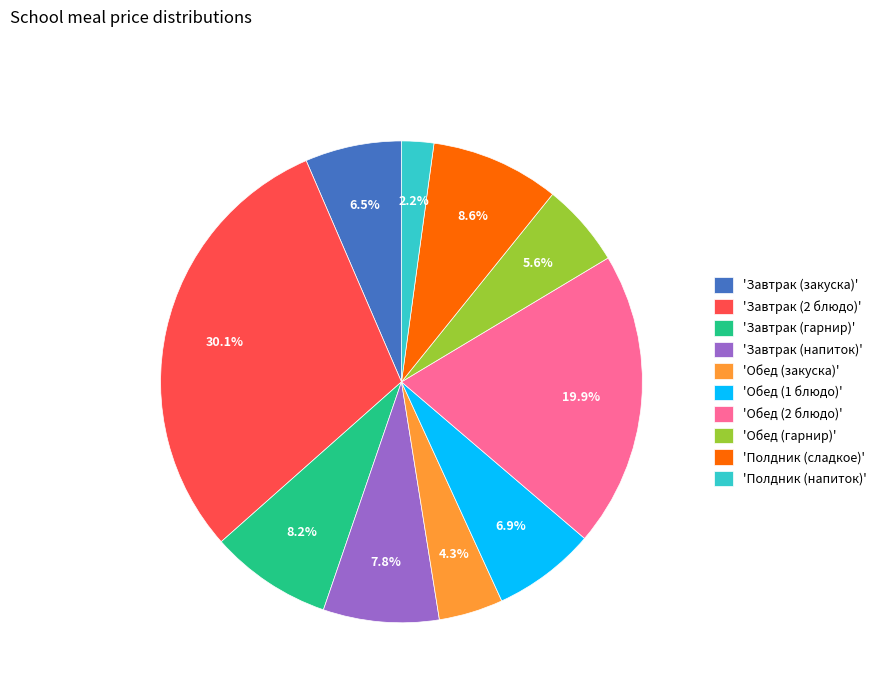

What percentage is NOT represented by 'Завтрак (напиток)'?

92.2%